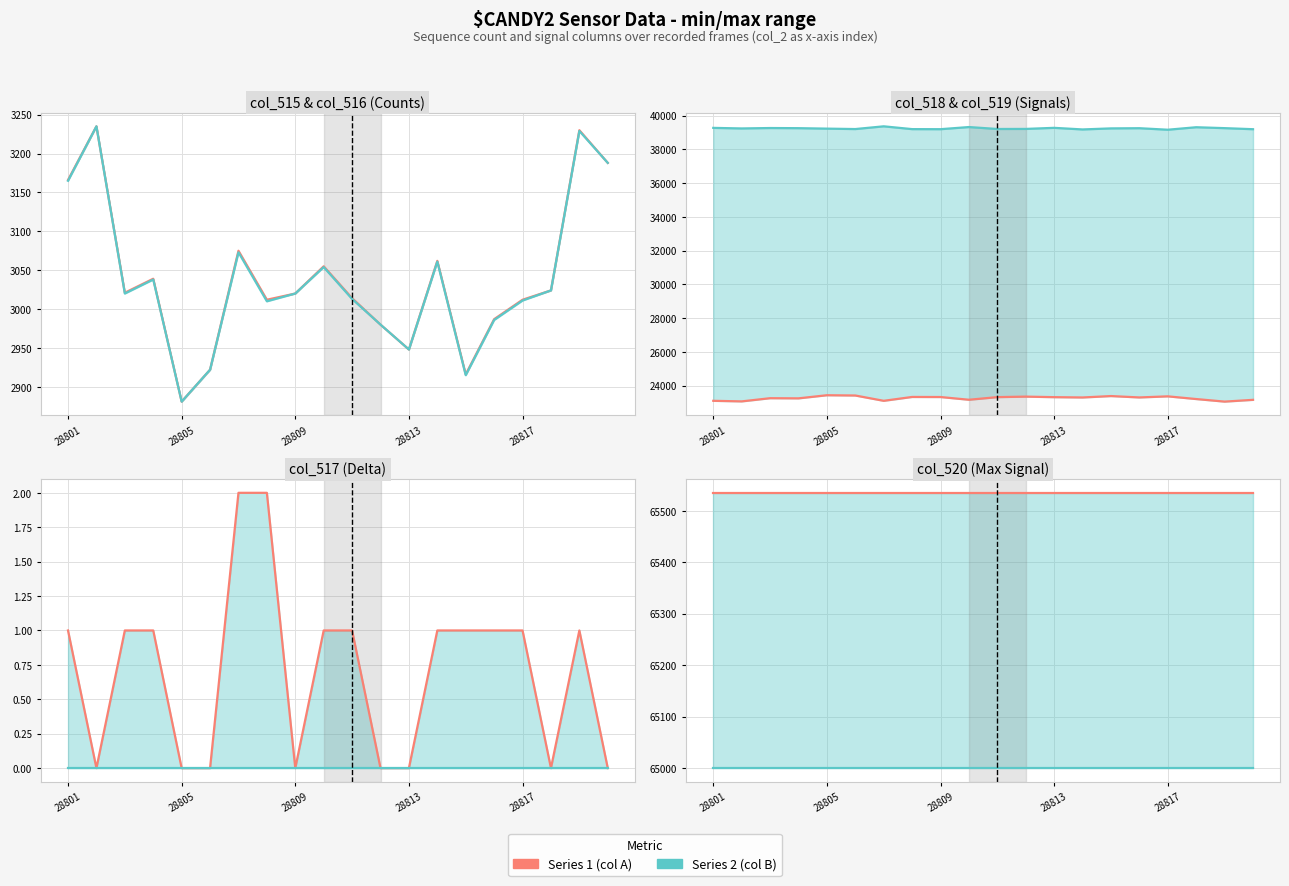

Is the value of col_517 at 28816 greater than the value of col_518 at 28818?

No